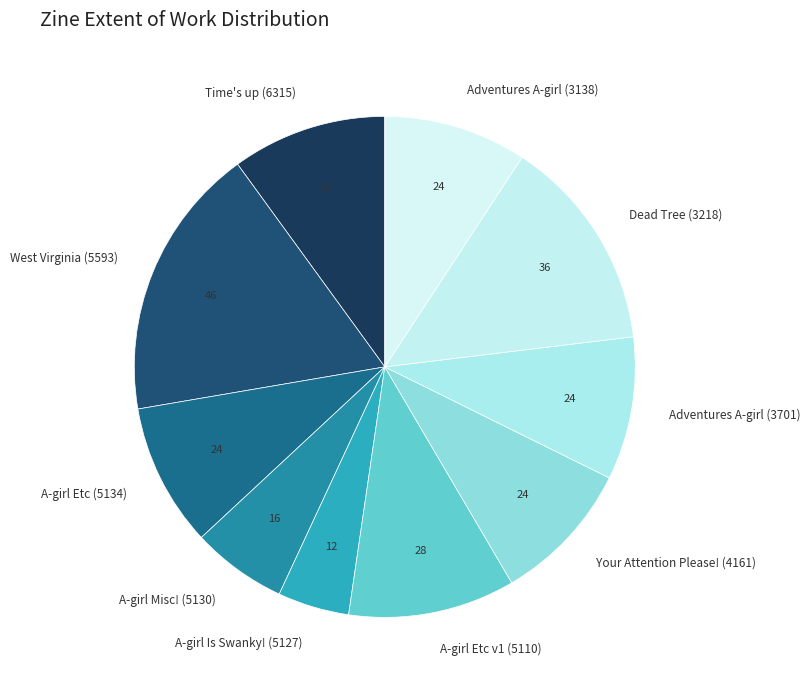

Is it true that Time's up (6315) is 10% of the pie?

True